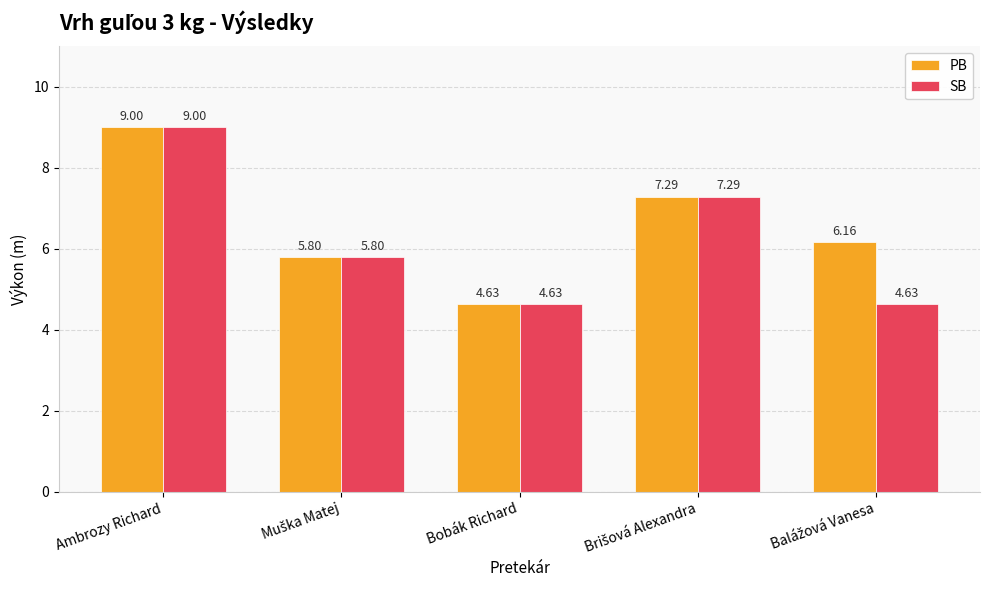

At which category is the sum across all series the highest?

Ambrozy Richard